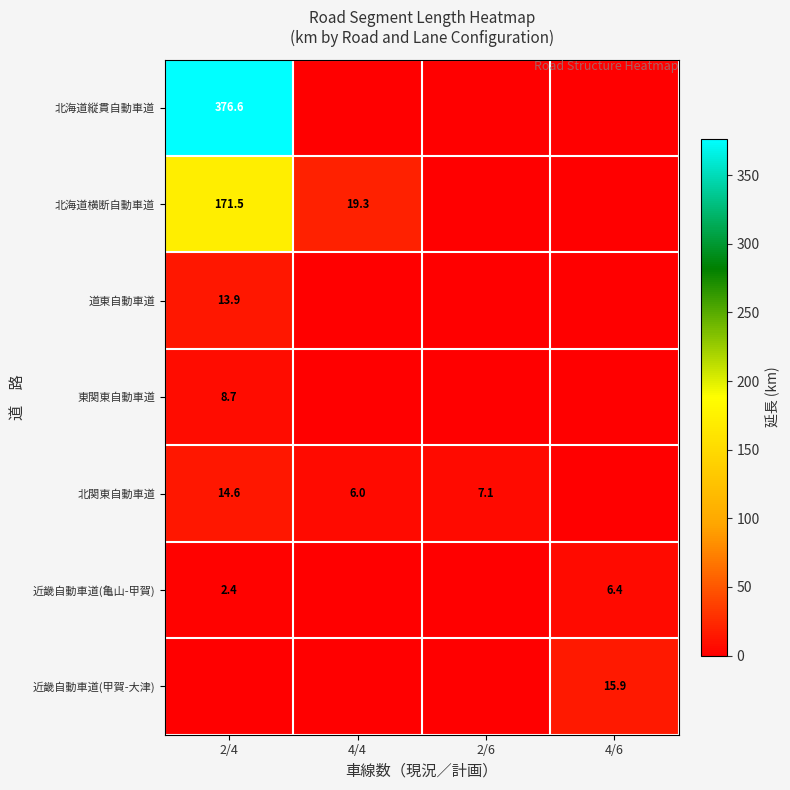

The value of 道東自動車道 at 2/4 is 8.0. True or false?

False